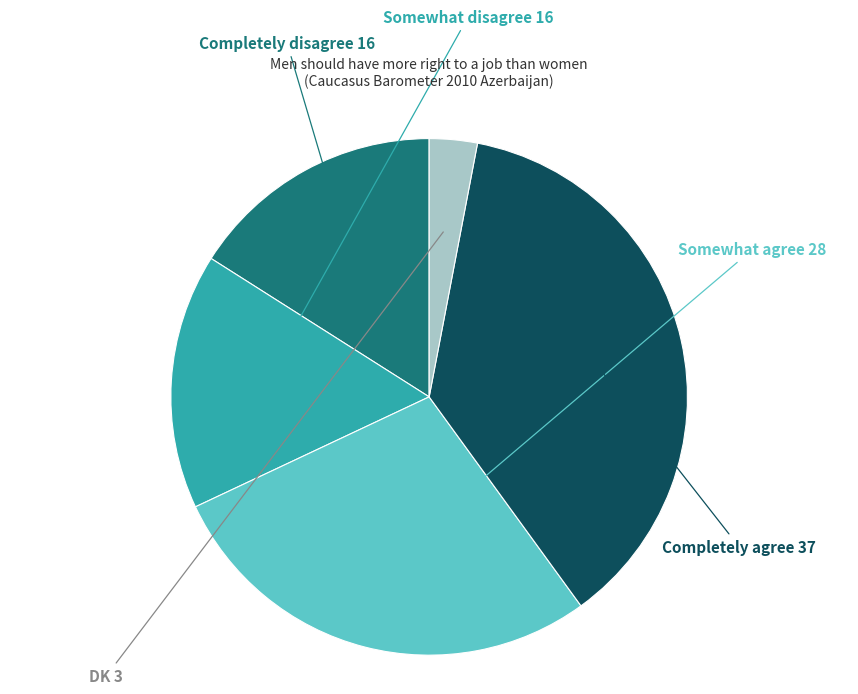

Does any single category account for the majority?

No